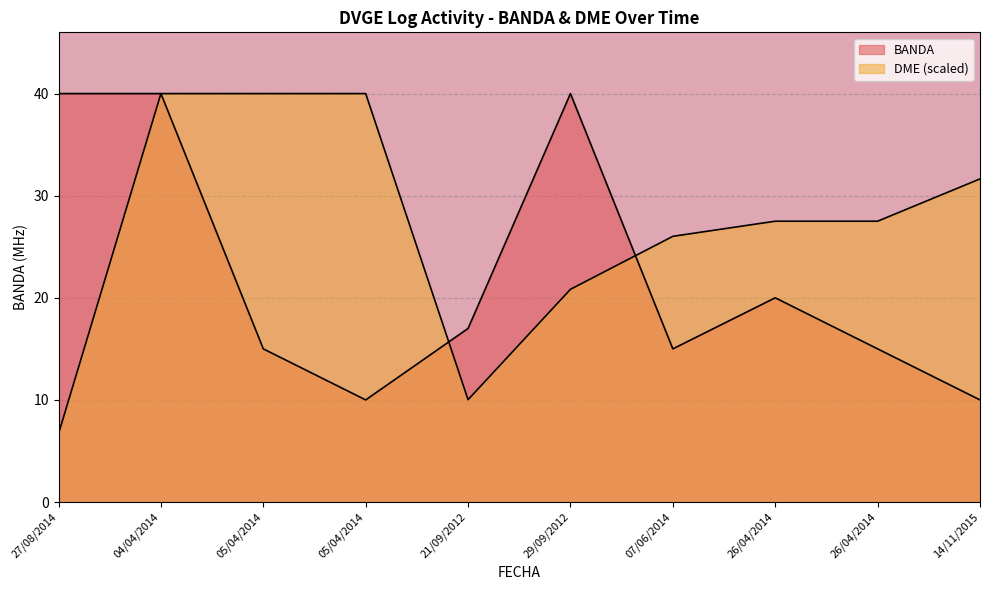

Rank the categories by BANDA value from lowest to highest.

05/04/2014, 14/11/2015, 05/04/2014, 07/06/2014, 26/04/2014, 21/09/2012, 26/04/2014, 27/08/2014, 04/04/2014, 29/09/2012